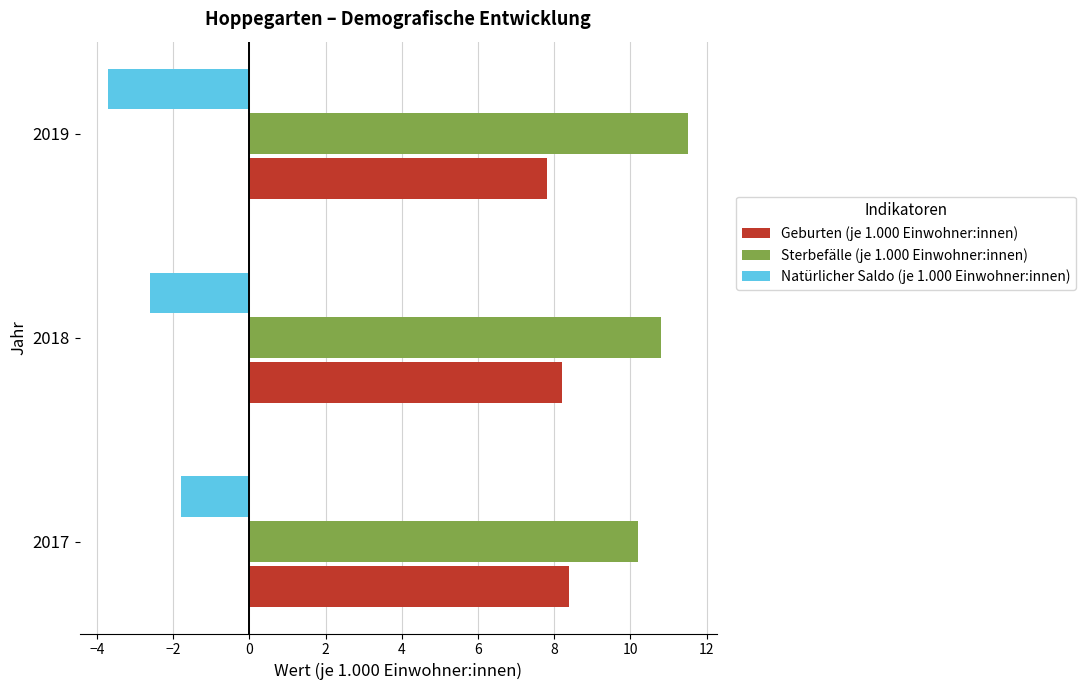

Rank the series by their average value, from highest to lowest.

Sterbefälle (je 1.000 Einwohner:innen), Geburten (je 1.000 Einwohner:innen), Natürlicher Saldo (je 1.000 Einwohner:innen)